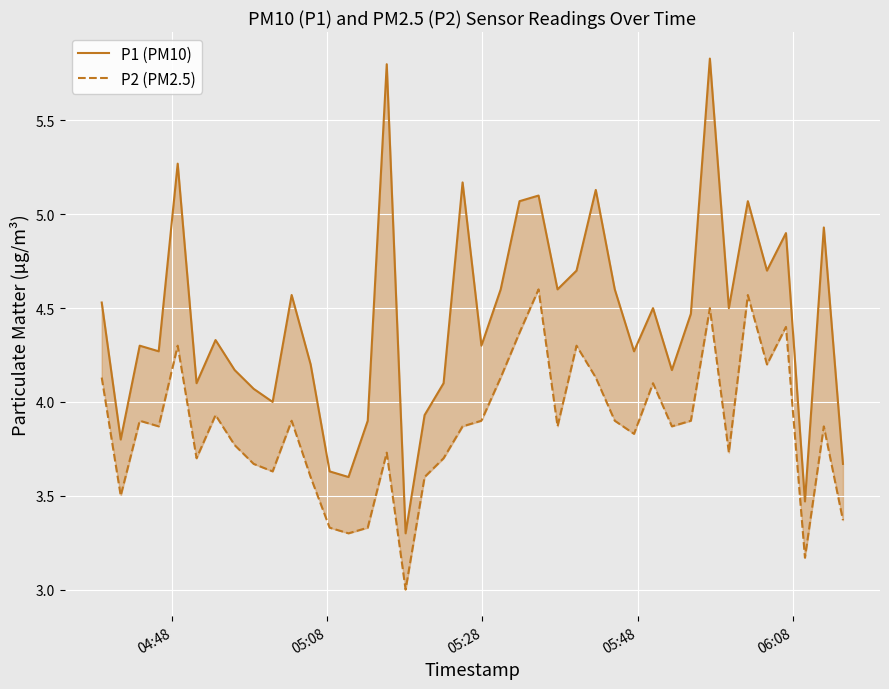

List the series in order of their overall mean, highest first.

P1 (PM10), P2 (PM2.5)